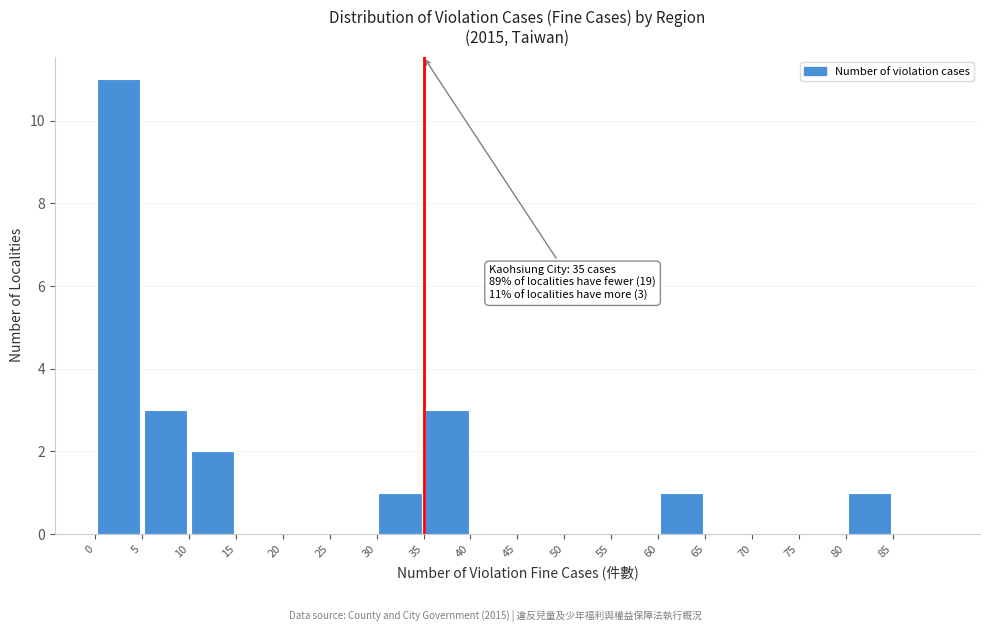

Which range on the x-axis has the tallest bar?

0 to 5